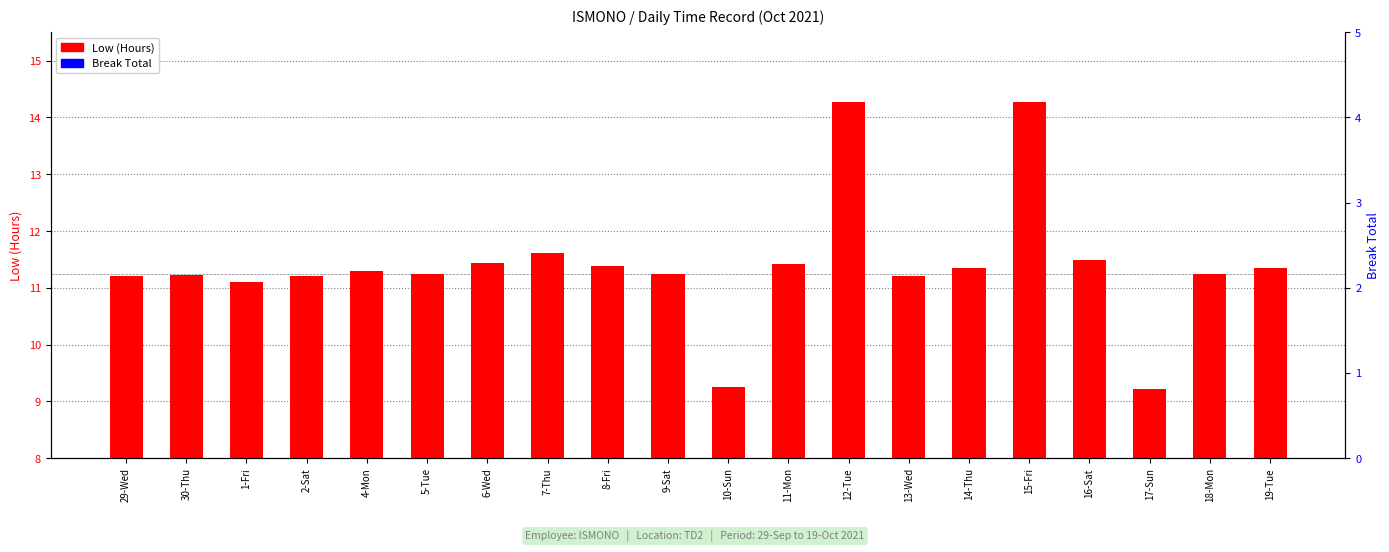

Is it true that Break Total equals 0.0 at 8-Fri?

True